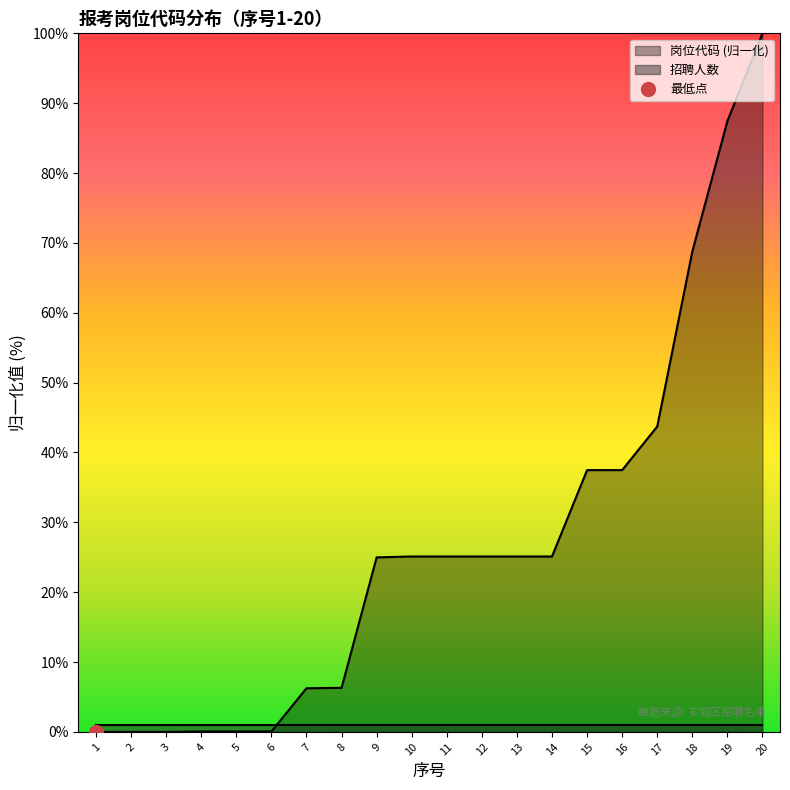

What is the difference between the second highest and minimum values?

87.4